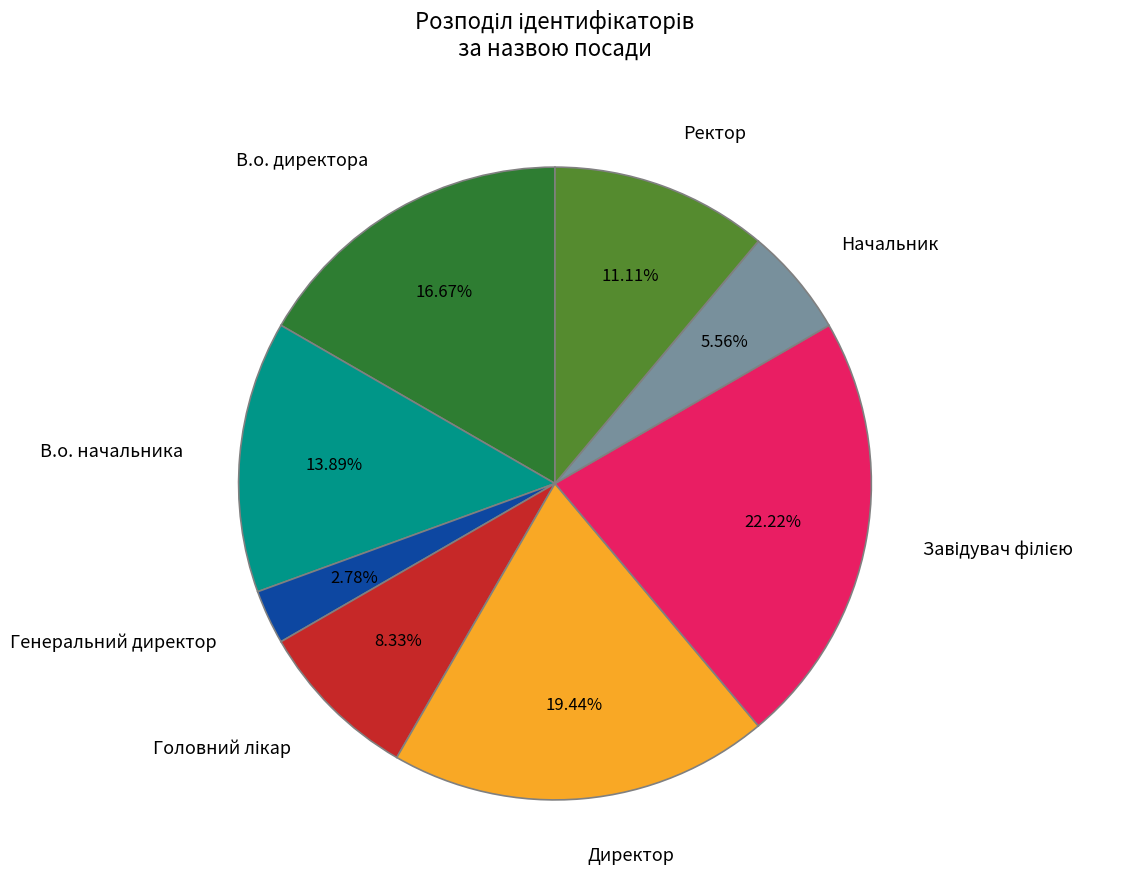

Does Начальник account for over 50% of the chart?

No